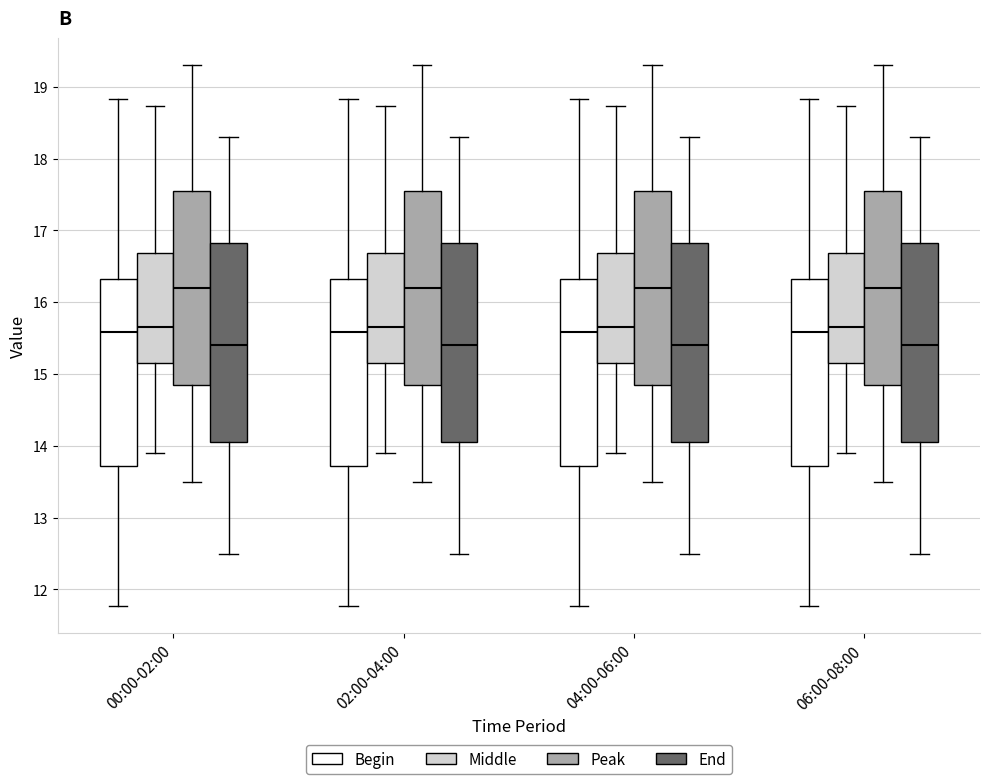

Reading left to right, read every box against the y-axis: the position of its median line, the range the box covers, and the ends of its whiskers. The values are not printed on the chart, so give them approximately, as read against the axis.

00:00-02:00 (Begin): median 15.6, box 13.7 to 16.3, whiskers 11.8 to 18.8
00:00-02:00 (Middle): median 15.7, box 15.2 to 16.7, whiskers 13.9 to 18.7
00:00-02:00 (Peak): median 16.2, box 14.9 to 17.6, whiskers 13.5 to 19.3
00:00-02:00 (End): median 15.4, box 14.1 to 16.8, whiskers 12.5 to 18.3
02:00-04:00 (Begin): median 15.6, box 13.7 to 16.3, whiskers 11.8 to 18.8
02:00-04:00 (Middle): median 15.7, box 15.2 to 16.7, whiskers 13.9 to 18.7
02:00-04:00 (Peak): median 16.2, box 14.9 to 17.6, whiskers 13.5 to 19.3
02:00-04:00 (End): median 15.4, box 14.1 to 16.8, whiskers 12.5 to 18.3
04:00-06:00 (Begin): median 15.6, box 13.7 to 16.3, whiskers 11.8 to 18.8
04:00-06:00 (Middle): median 15.7, box 15.2 to 16.7, whiskers 13.9 to 18.7
04:00-06:00 (Peak): median 16.2, box 14.9 to 17.6, whiskers 13.5 to 19.3
04:00-06:00 (End): median 15.4, box 14.1 to 16.8, whiskers 12.5 to 18.3
06:00-08:00 (Begin): median 15.6, box 13.7 to 16.3, whiskers 11.8 to 18.8
06:00-08:00 (Middle): median 15.7, box 15.2 to 16.7, whiskers 13.9 to 18.7
06:00-08:00 (Peak): median 16.2, box 14.9 to 17.6, whiskers 13.5 to 19.3
06:00-08:00 (End): median 15.4, box 14.1 to 16.8, whiskers 12.5 to 18.3